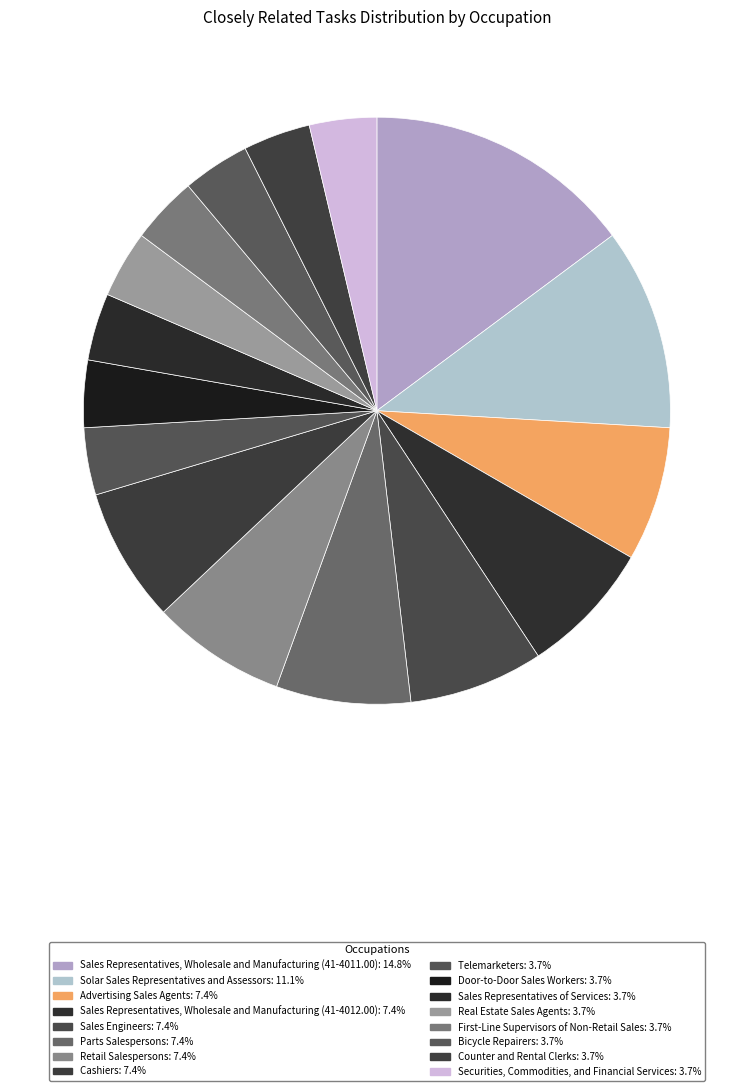

To the nearest percent, what is the difference between the largest and smallest slice percentages?

11%